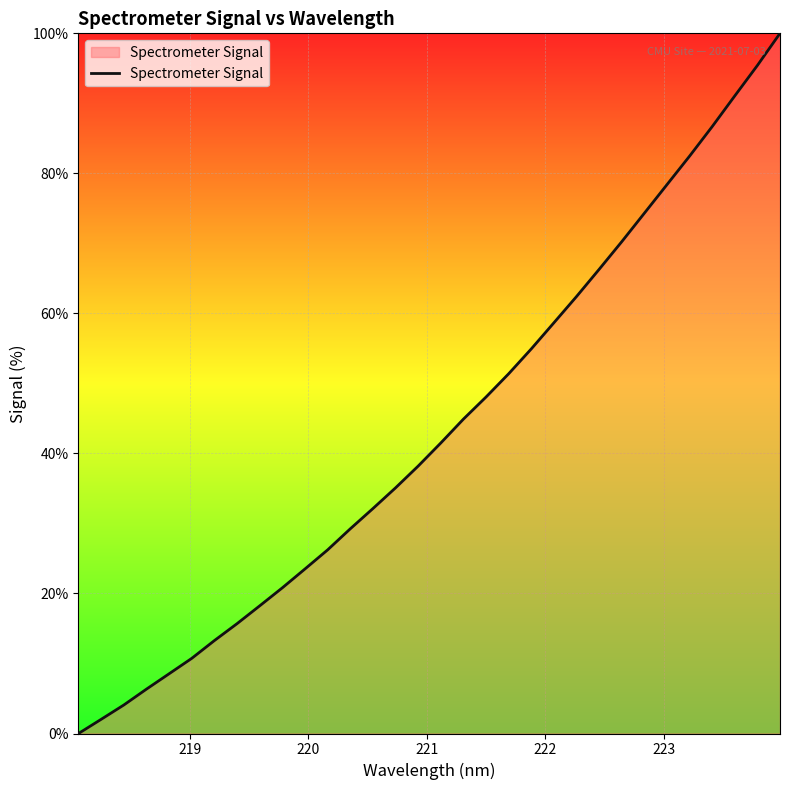

What is the greatest value displayed?

100.0